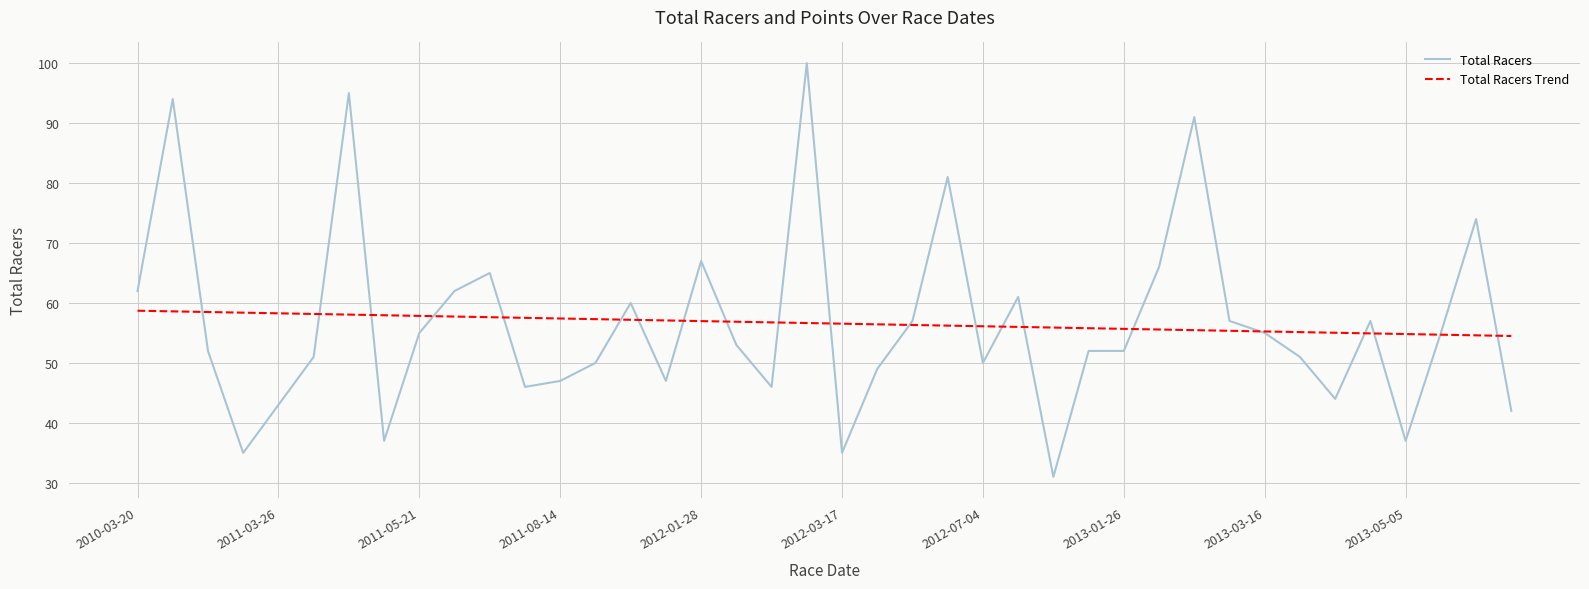

What is the lowest value of the Total Racers Trend series?

54.5